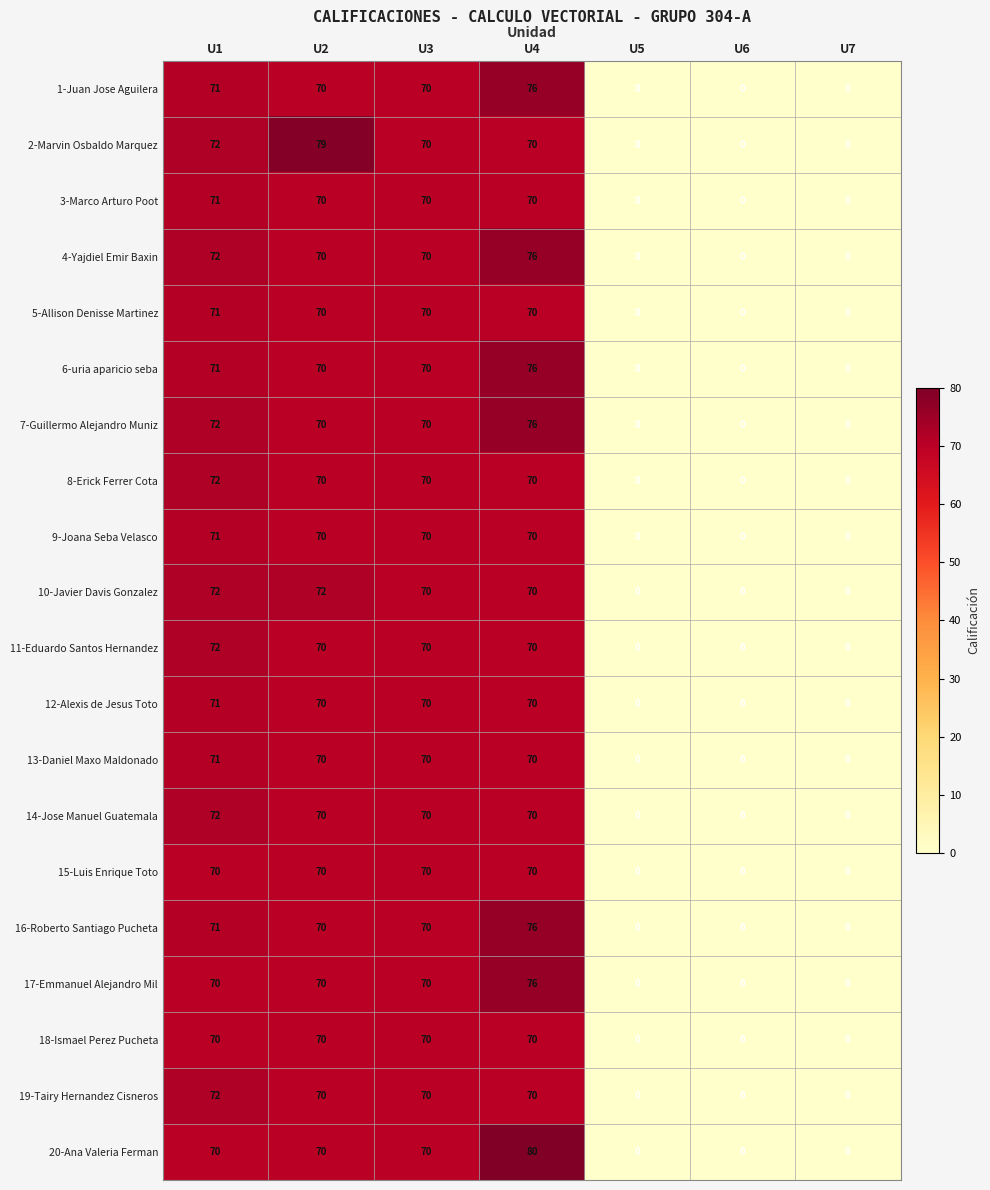

At which category does the chart reach its peak across all series?

U4